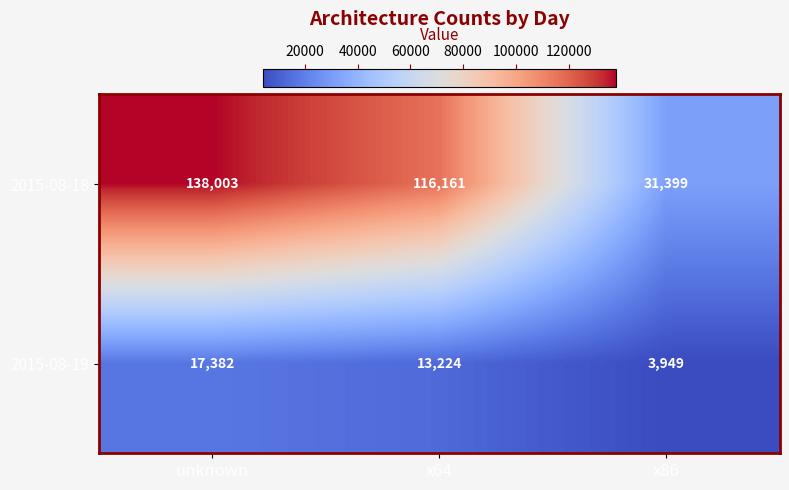

Reading right to left, what are all the values shown in this chart?

2015-08-18: 31399	116161	138003
2015-08-19: 3949	13224	17382